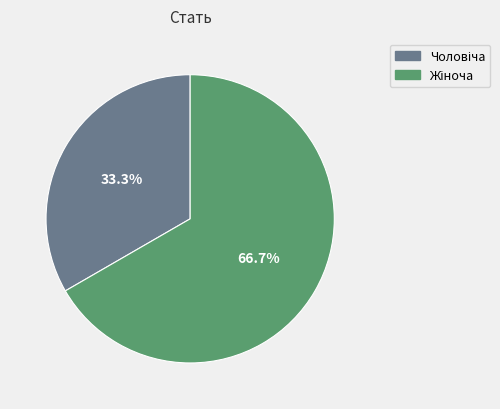

How many segments does this pie chart have?

2